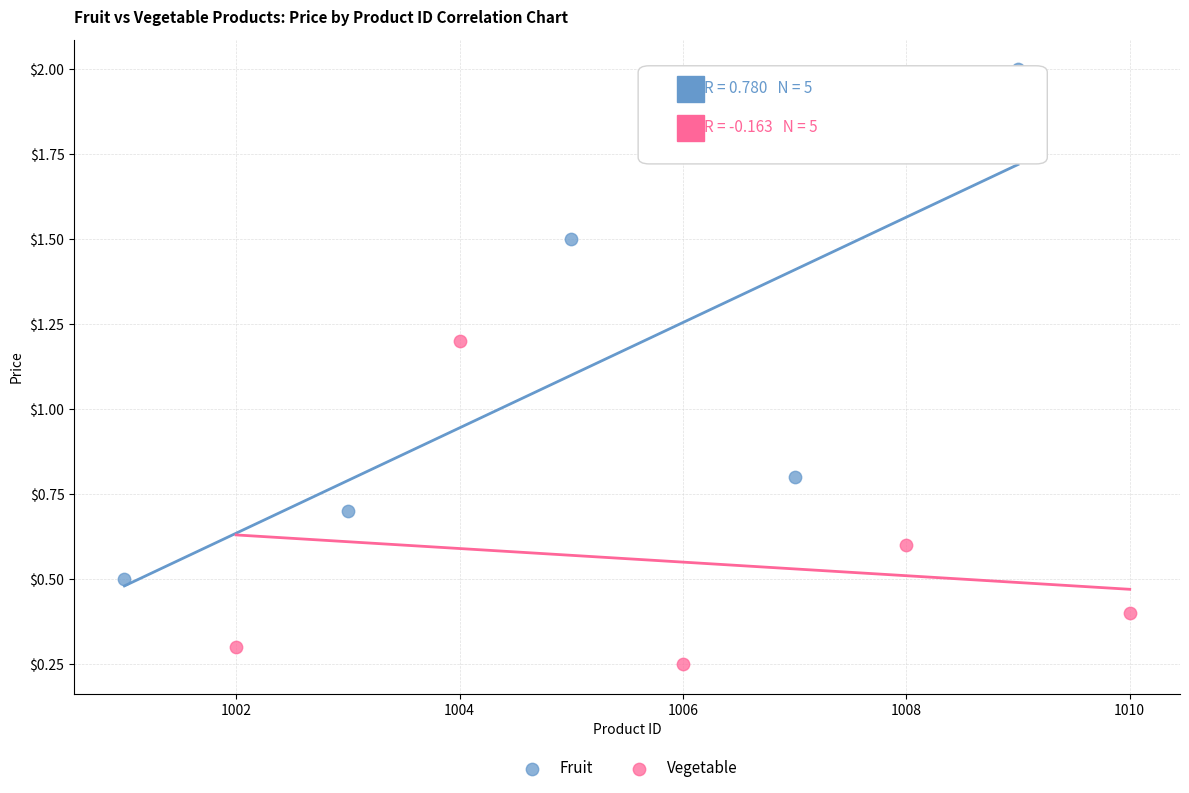

Which series contains the lowest Y value?

Vegetable